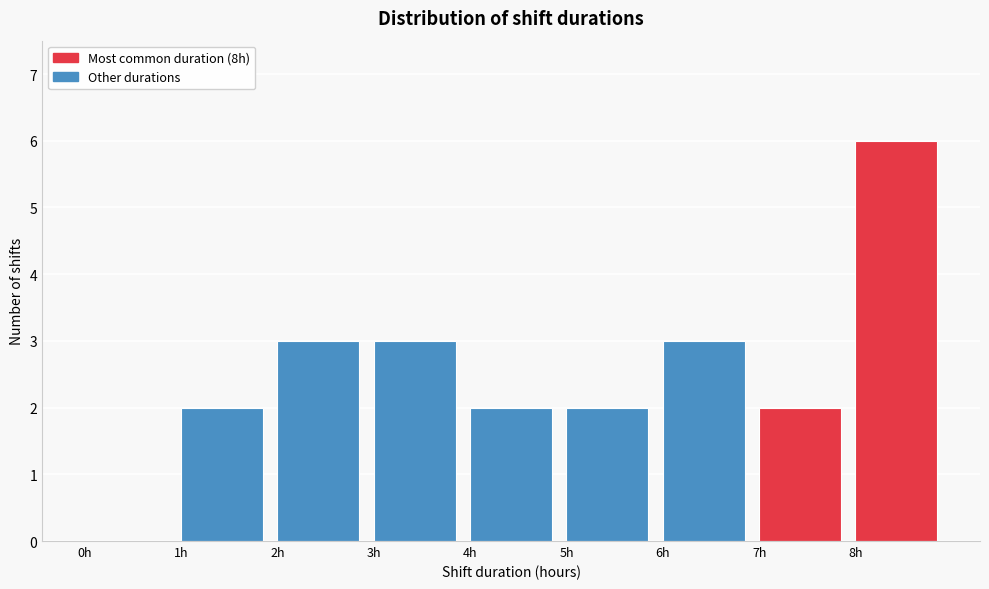

Reading left to right, list every bar in this chart as the range it spans on the x-axis followed by its height. The values are not printed on the chart, so give them approximately, as read against the axis.

0 to 1: 0
1 to 2: 2
2 to 3: 3
3 to 4: 3
4 to 5: 2
5 to 6: 2
6 to 7: 3
7 to 8: 2
8 to 9: 6